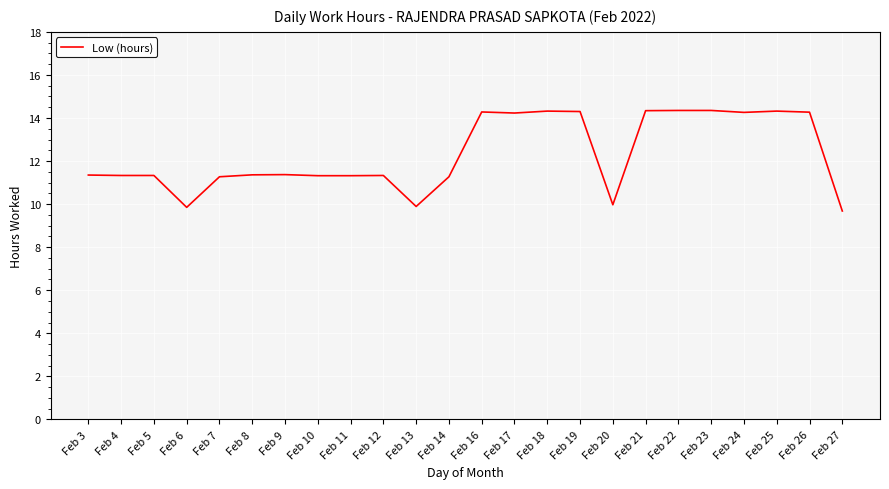

Which has a higher value, Feb 24 or Feb 20?

Feb 24